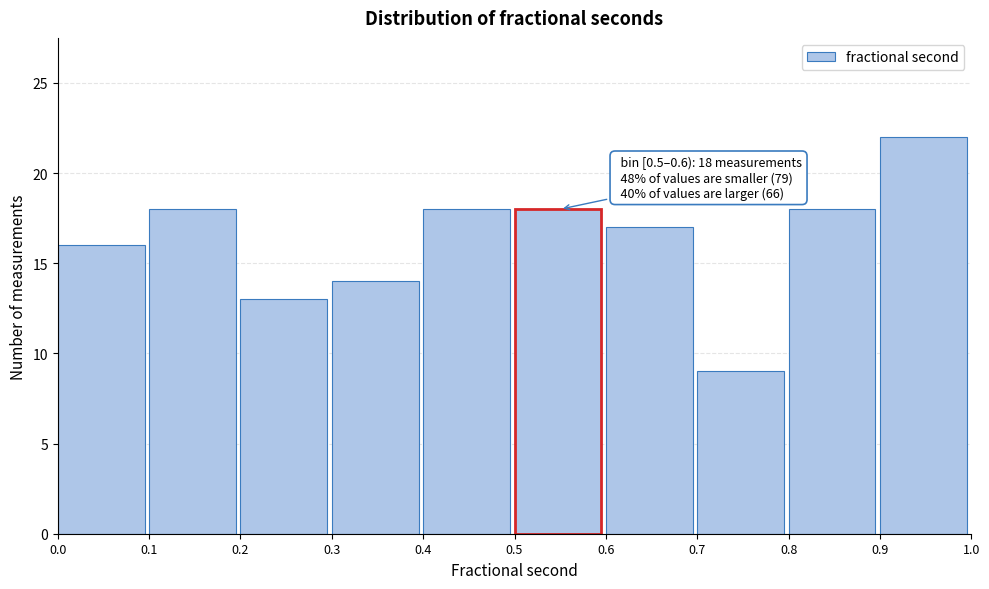

Which range on the x-axis has the tallest bar?

0.9 to 1.0